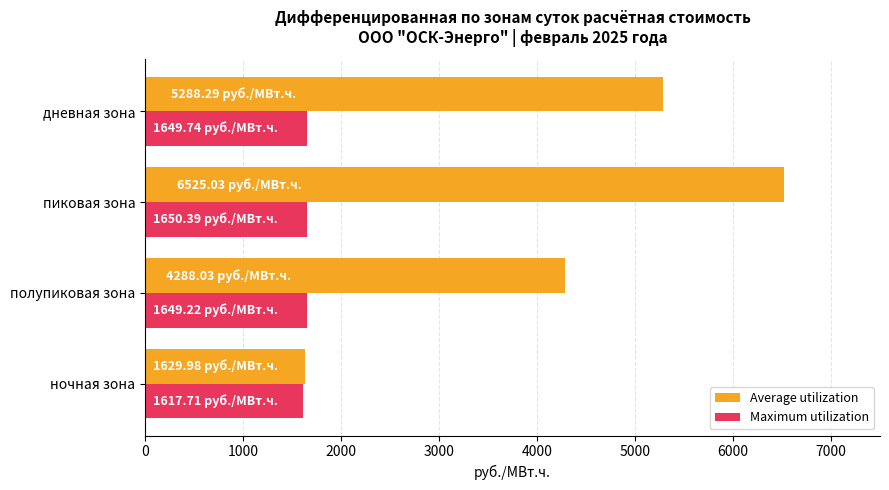

What is the difference between the highest and lowest values at пиковая зона?

4874.6